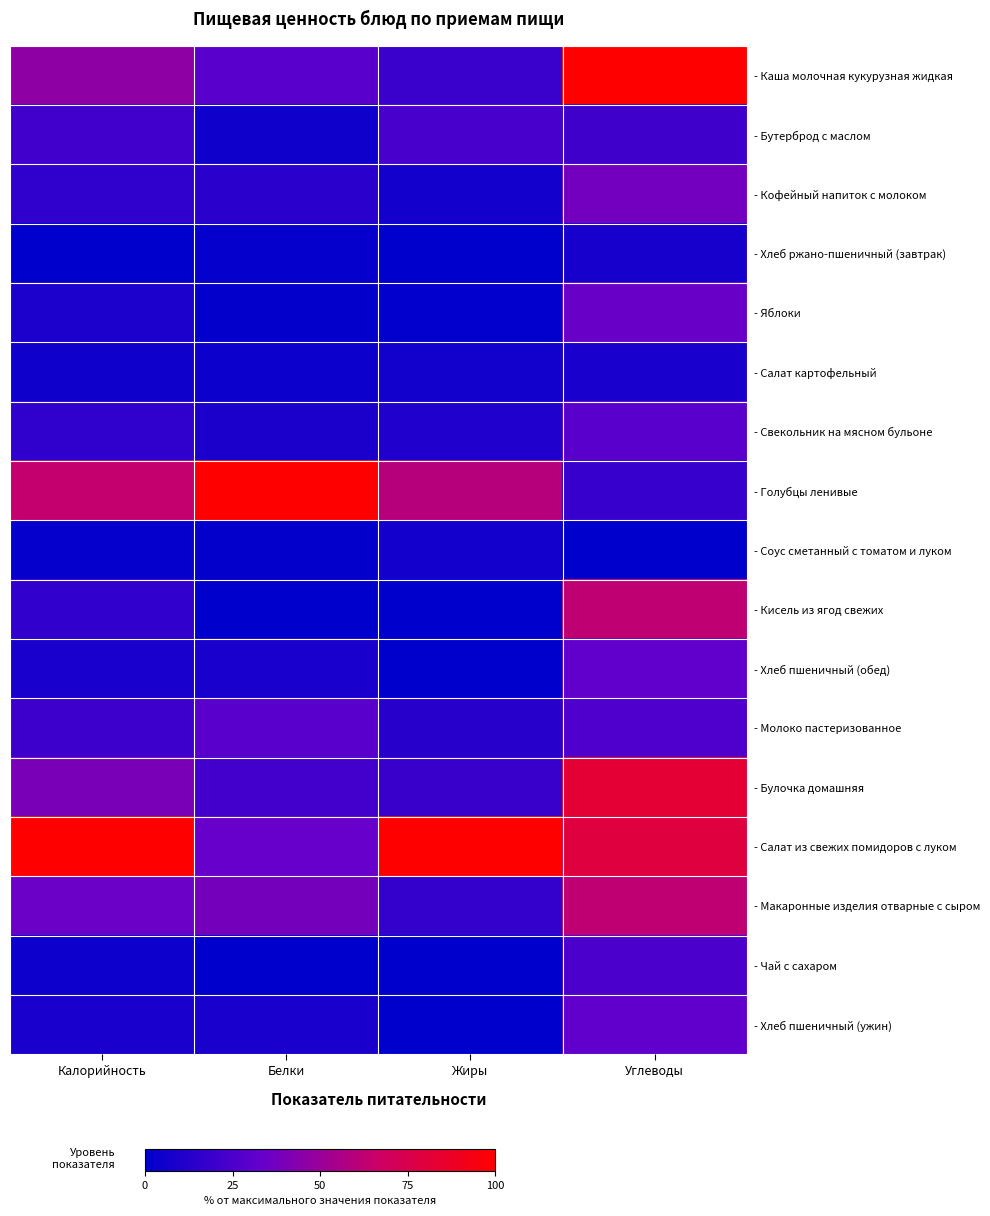

Reading right to left, list all the values displayed in this chart.

- Каша молочная кукурузная жидкая: Углеводы=100.0	Жиры=19.2	Белки=29.7	Калорийность=46.8
- Бутерброд с маслом: Углеводы=20.8	Жиры=23.6	Белки=5.6	Калорийность=21.8
- Кофейный напиток с молоком: Углеводы=37.9	Жиры=6.7	Белки=13.7	Калорийность=15.9
- Хлеб ржано-пшеничный (завтрак): Углеводы=8.0	Жиры=0.0	Белки=2.1	Калорийность=0.0
- Яблоки: Углеводы=34.7	Жиры=1.1	Белки=1.7	Калорийность=9.7
- Салат картофельный: Углеводы=8.8	Жиры=6.2	Белки=4.1	Калорийность=5.1
- Свекольник на мясном бульоне: Углеводы=29.7	Жиры=10.8	Белки=9.3	Калорийность=15.7
- Голубцы ленивые: Углеводы=18.3	Жиры=59.6	Белки=100.0	Калорийность=63.8
- Соус сметанный с томатом и луком: Углеводы=0.0	Жиры=6.7	Белки=1.2	Калорийность=2.3
- Кисель из ягод свежих: Углеводы=62.2	Жиры=0.3	Белки=0.0	Калорийность=16.2
- Хлеб пшеничный (обед): Углеводы=32.0	Жиры=0.2	Белки=8.4	Калорийность=8.5
- Молоко пастеризованное: Углеводы=26.1	Жиры=13.6	Белки=29.6	Калорийность=20.2
- Булочка домашняя: Углеводы=82.6	Жиры=19.0	Белки=21.9	Калорийность=40.1
- Салат из свежих помидоров с луком: Углеводы=79.0	Жиры=100.0	Белки=33.8	Калорийность=100.0
- Макаронные изделия отварные с сыром: Углеводы=62.4	Жиры=17.0	Белки=38.3	Калорийность=35.2
- Чай с сахаром: Углеводы=25.0	Жиры=0.0	Белки=0.0	Калорийность=4.6
- Хлеб пшеничный (ужин): Углеводы=32.0	Жиры=0.2	Белки=8.4	Калорийность=8.5